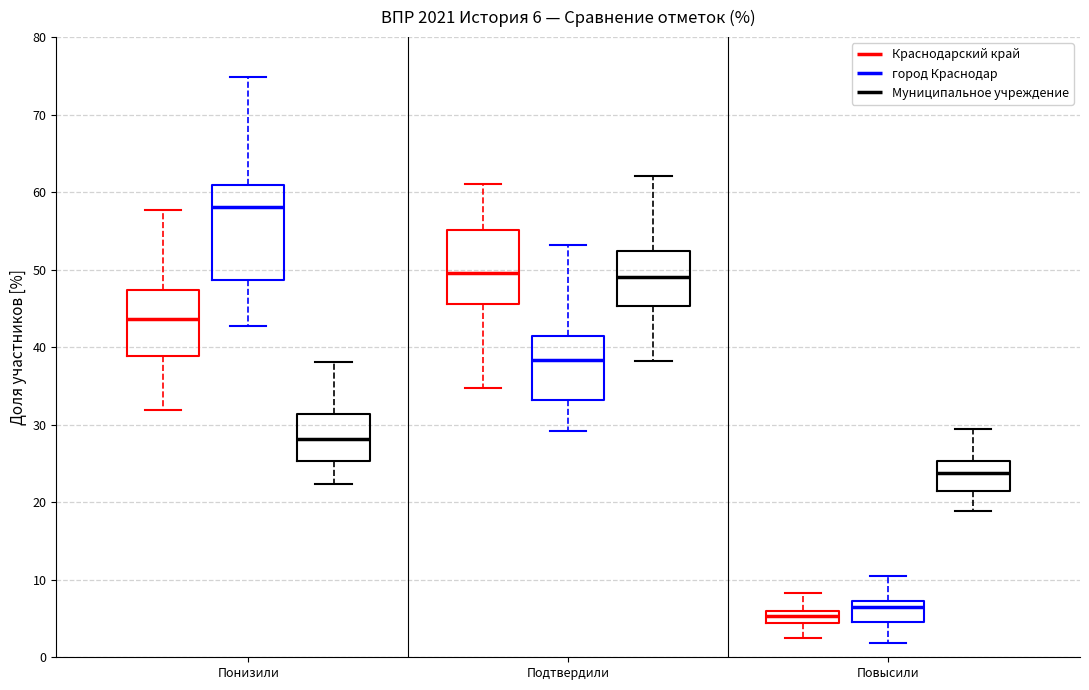

Which box has the lowest median line?

Повысили (Краснодарский край)